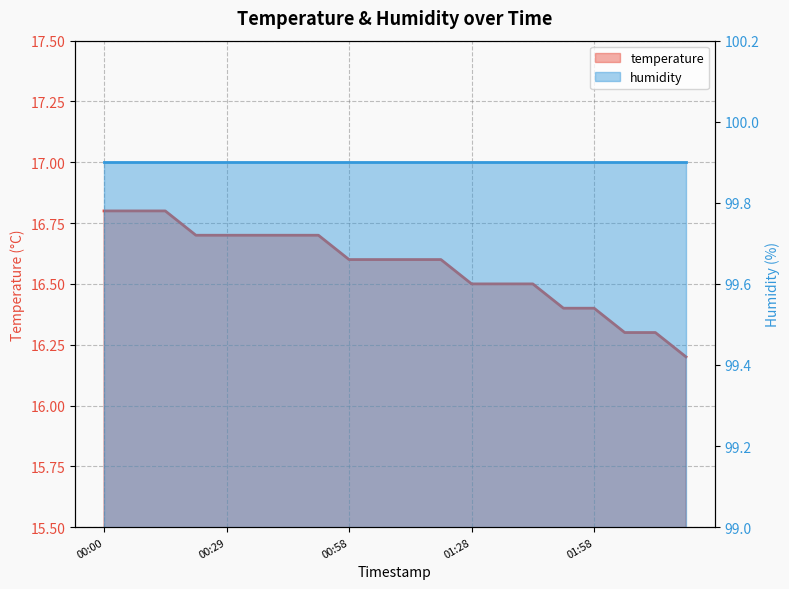

What is the minimum value shown in the chart?

16.2